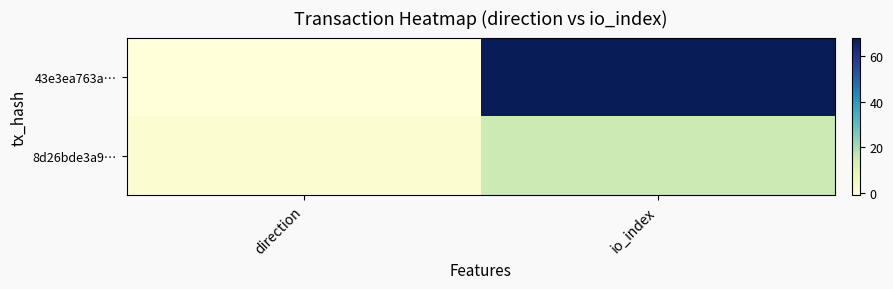

At io_index, list the series in order from smallest to largest.

8d26bde3a9…, 43e3ea763a…